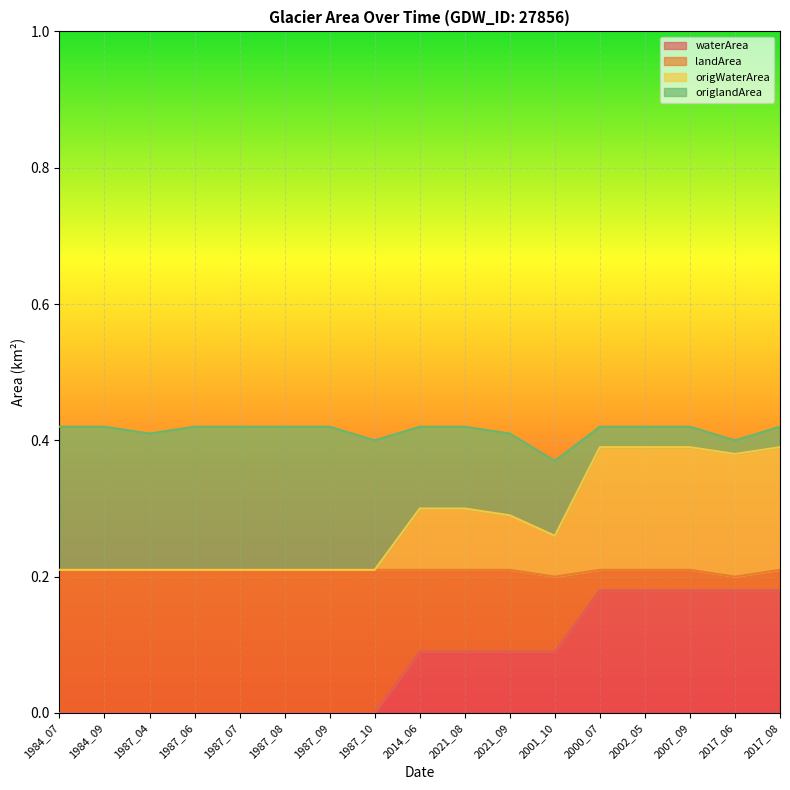

The value of waterArea at 1984_09 is -0.1. True or false?

False